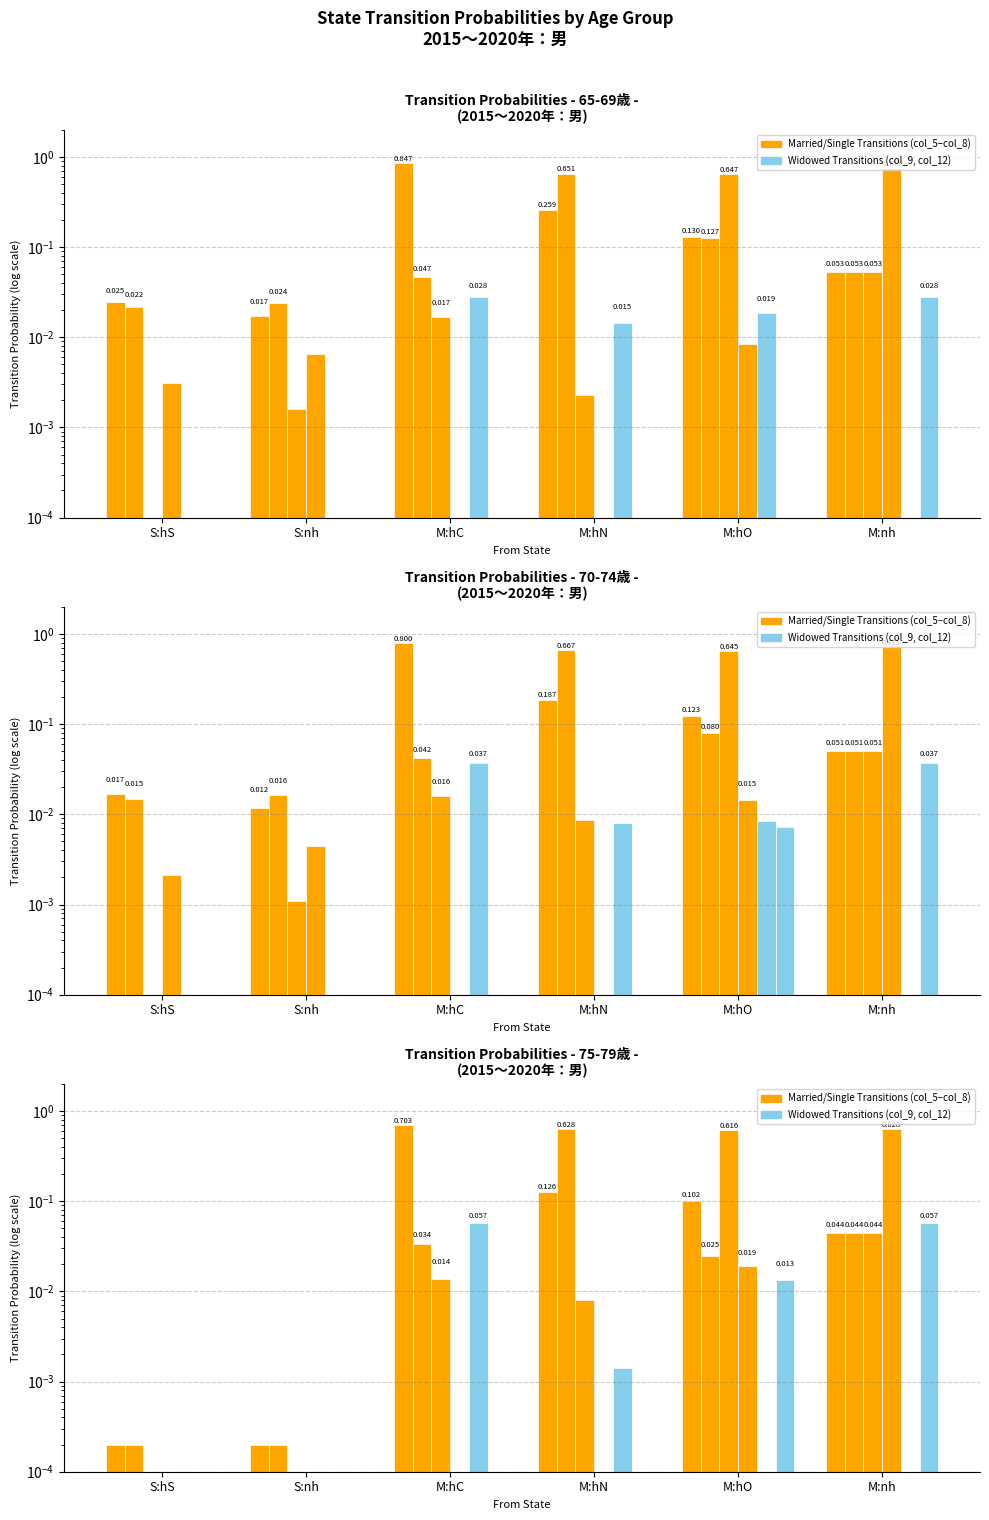

At how many categories does at least one series exceed 0?

6